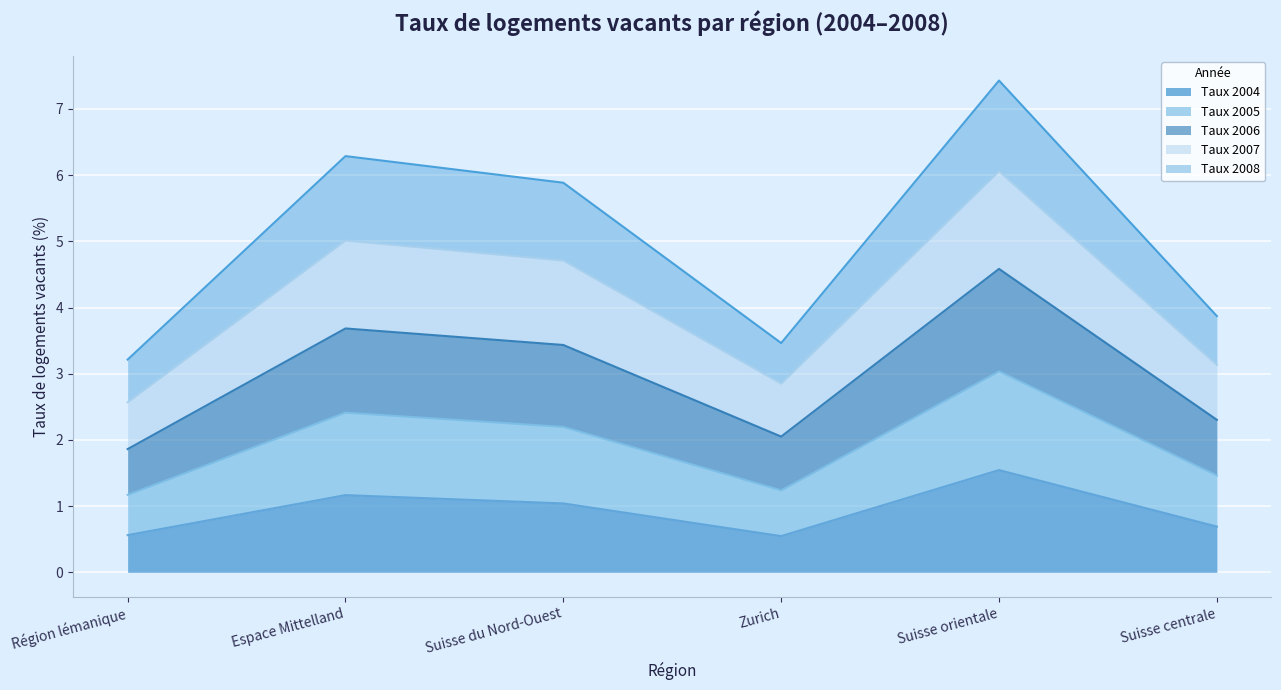

At which category is the sum across all series the highest?

Suisse orientale